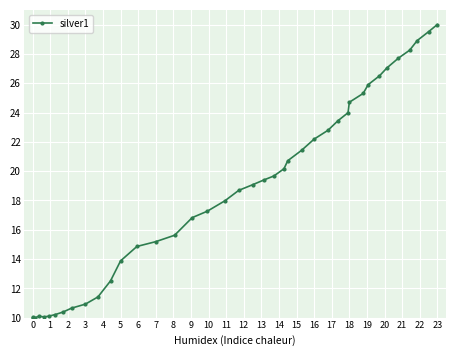

True or false: the data has more than 1 interior local peaks.

True